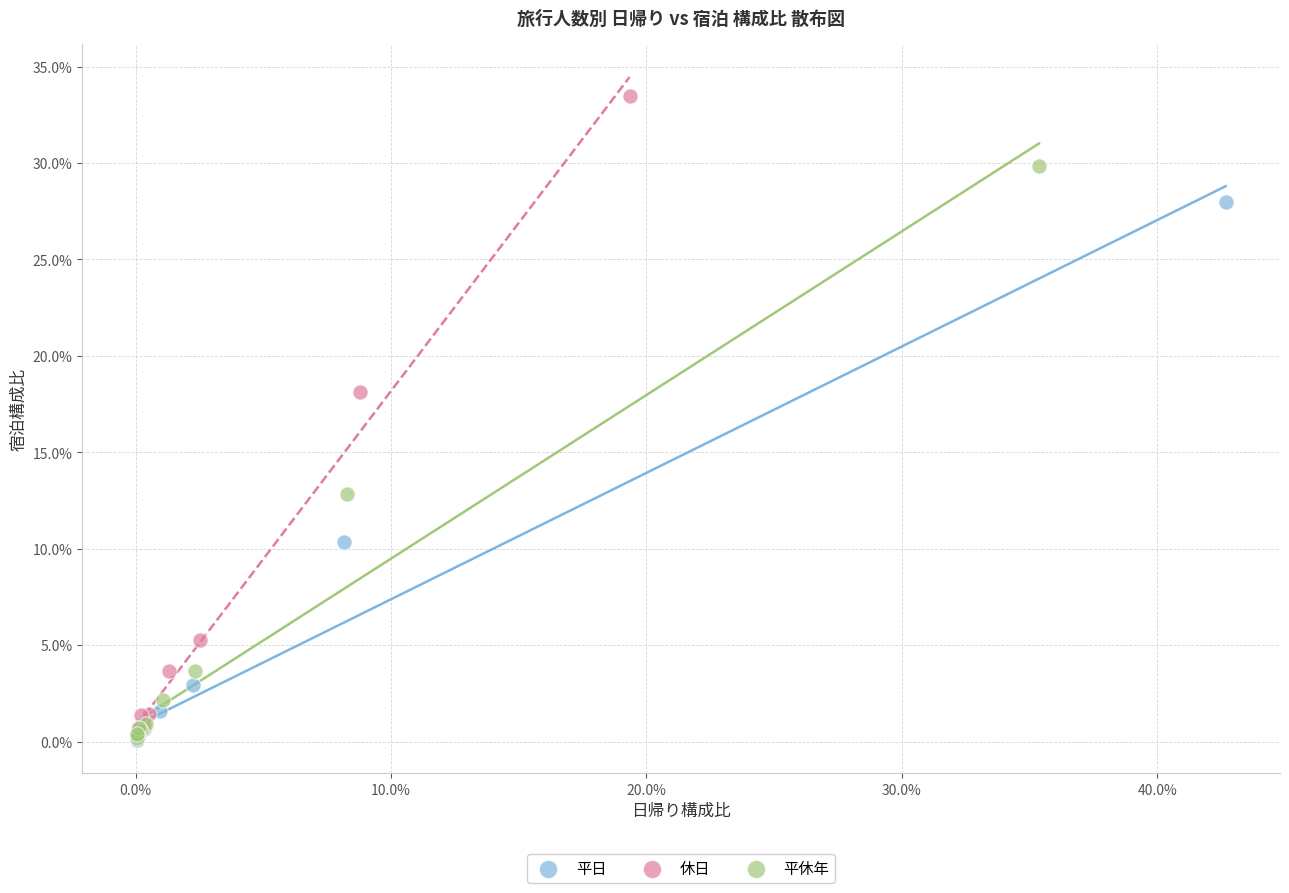

Which series has the widest spread of Y values?

休日